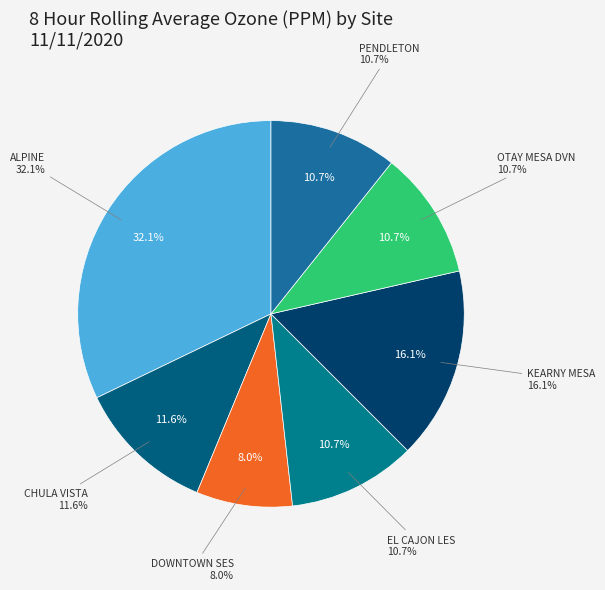

Is there a majority slice in this chart?

No